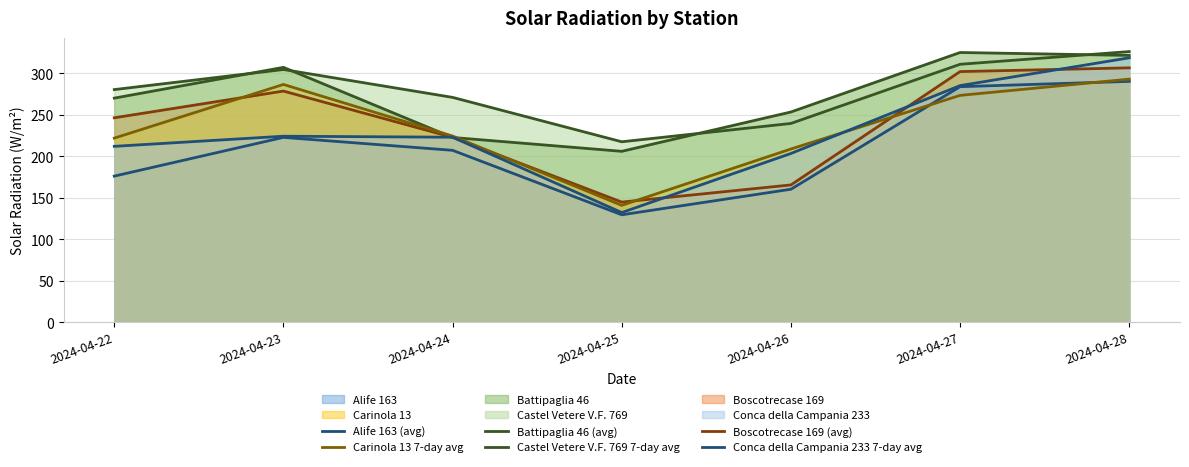

Read the Battipaglia 46 (avg) value at 2024-04-26.

253.5